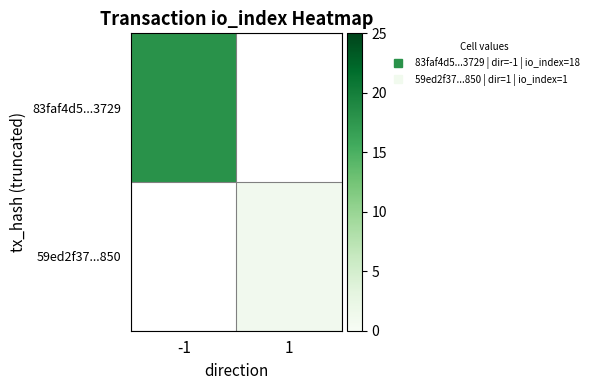

The value of 83faf4d5...3729 at -1 is 28.6. True or false?

False